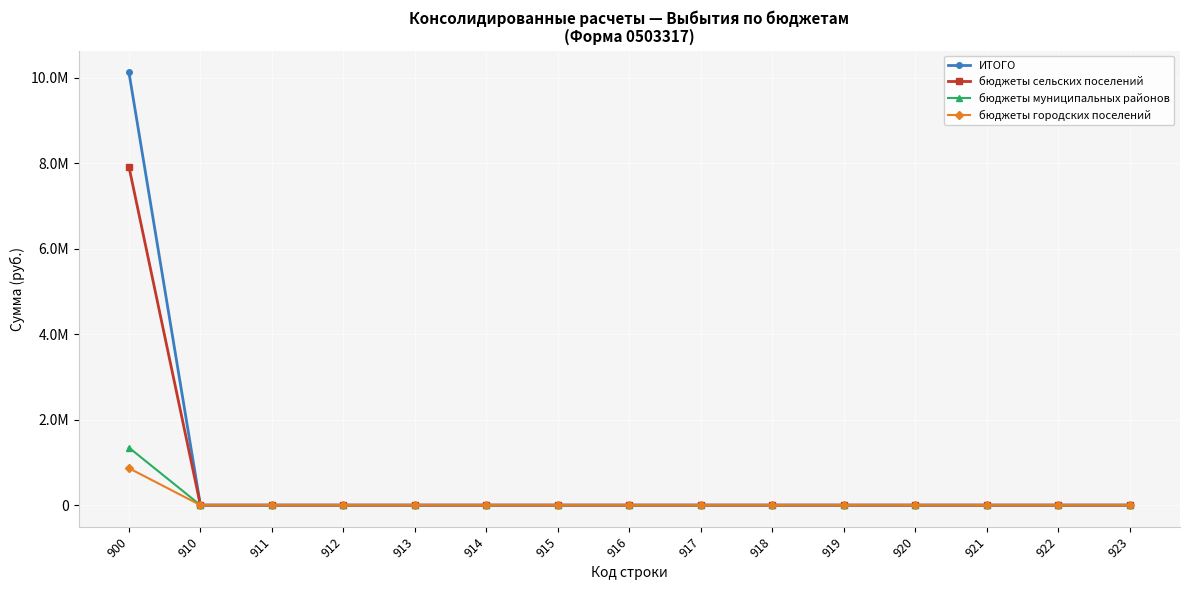

What are all the series names shown in the legend?

ИТОГО, бюджеты сельских поселений, бюджеты муниципальных районов, бюджеты городских поселений